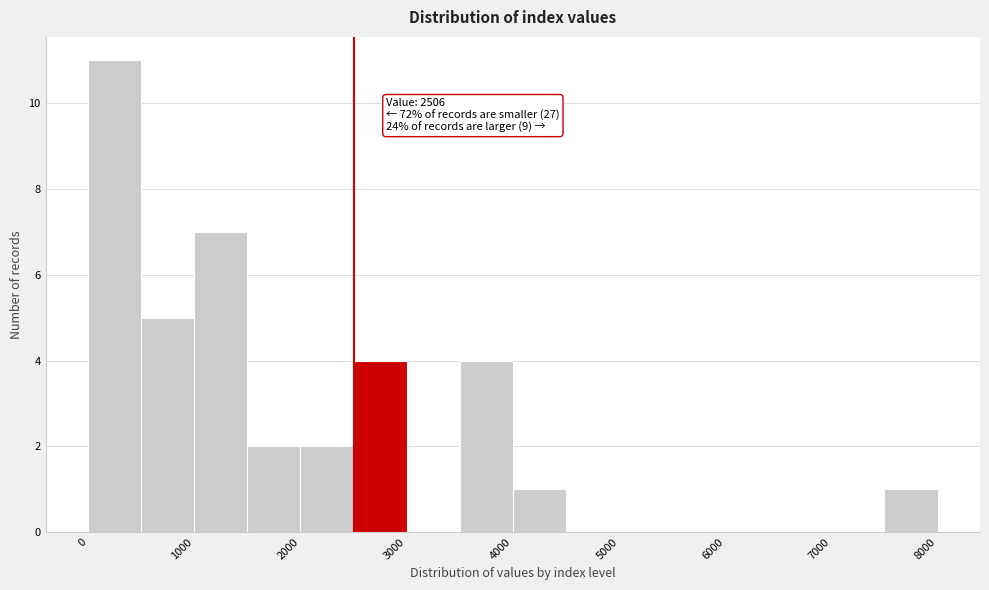

Over which range of the x-axis is the bar tallest?

0 to 500